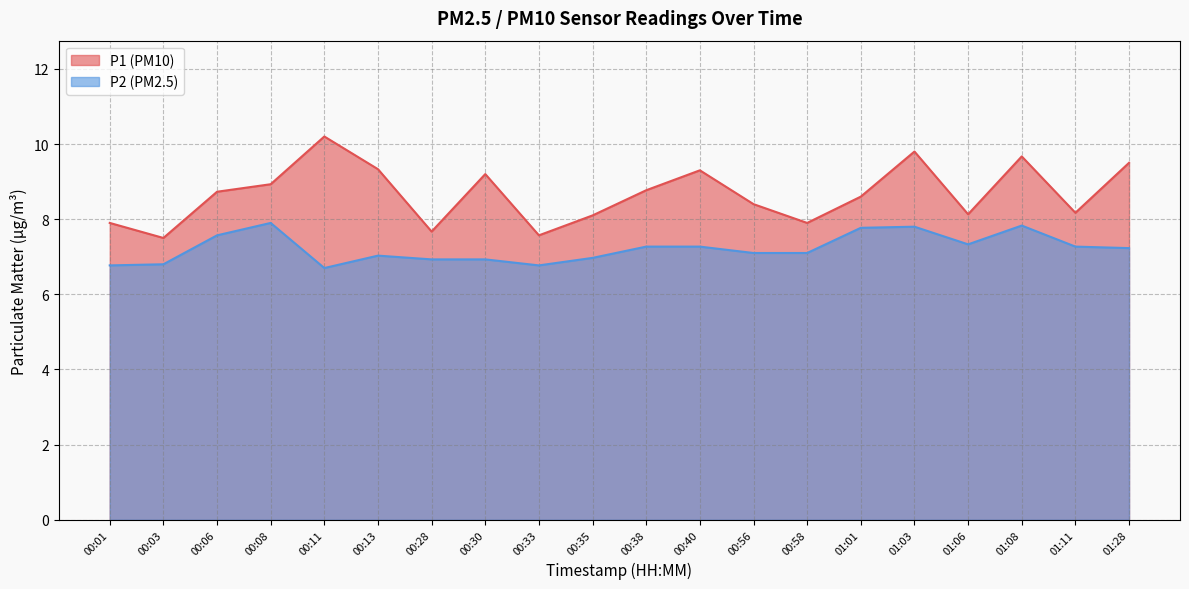

What is the difference between the P2 values at 00:35 and 00:01?

0.2